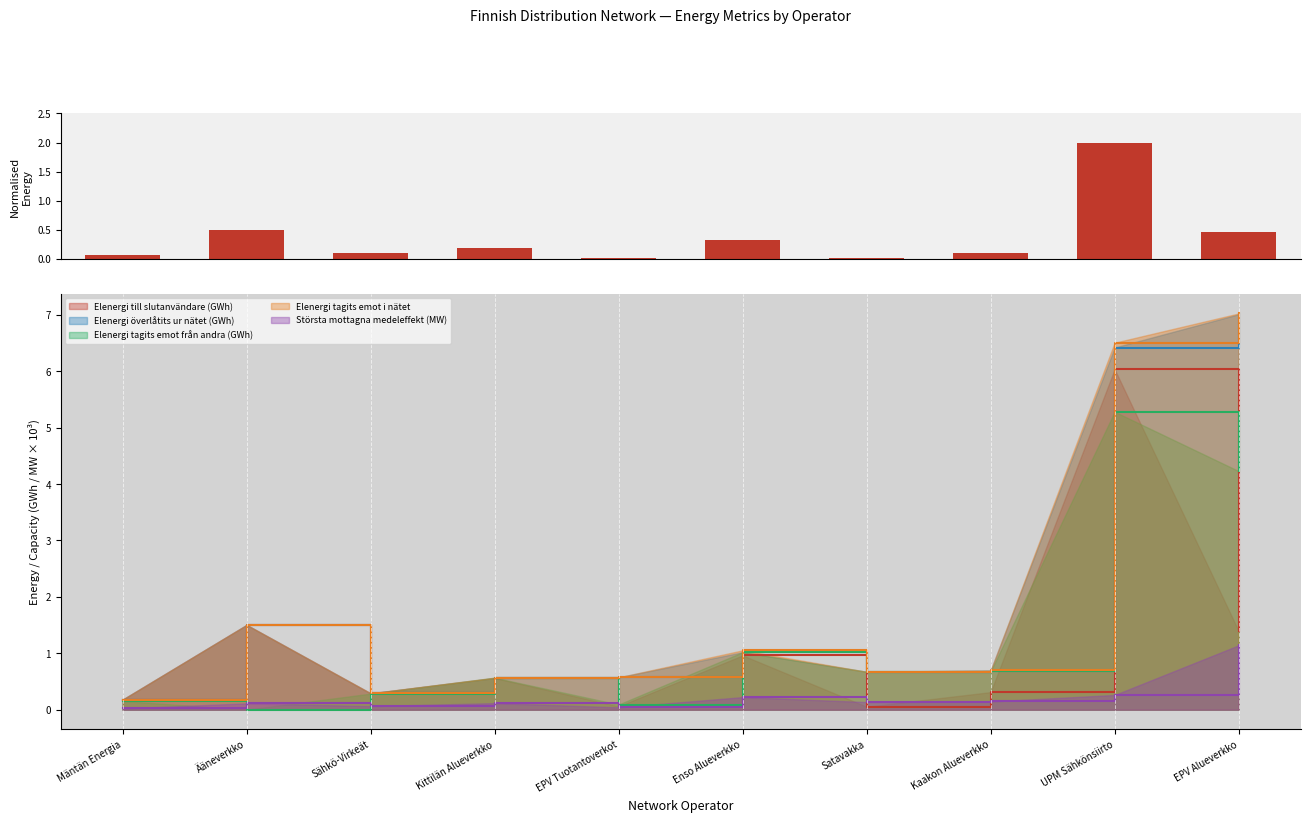

Rank the categories by value from highest to lowest.

UPM Sähkönsiirto, Ääneverkko, EPV Alueverkko, Enso Alueverkko, Kittilän Alueverkko, Kaakon Alueverkko, Sähkö-Virkeät, Mäntän Energia, EPV Tuotantoverkot, Satavakka